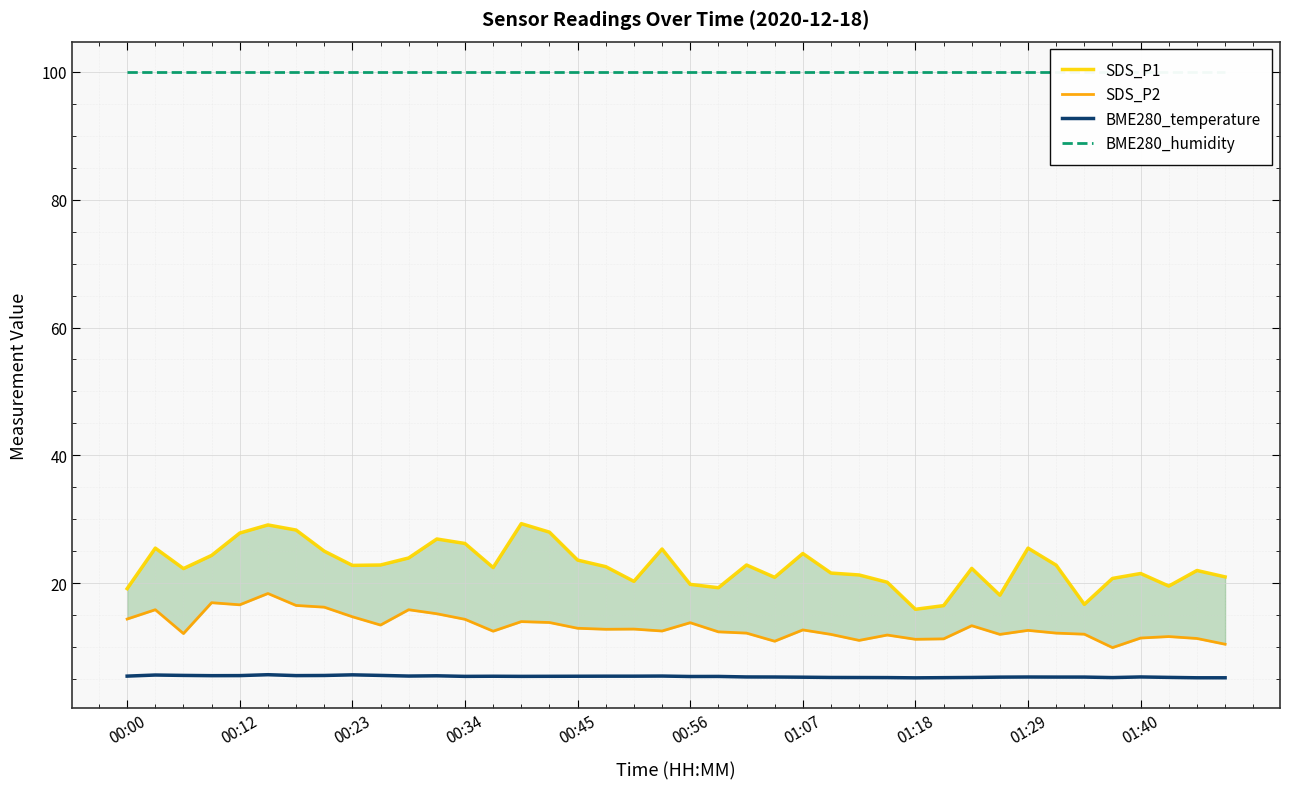

Which category has the highest value across all series?

00:00